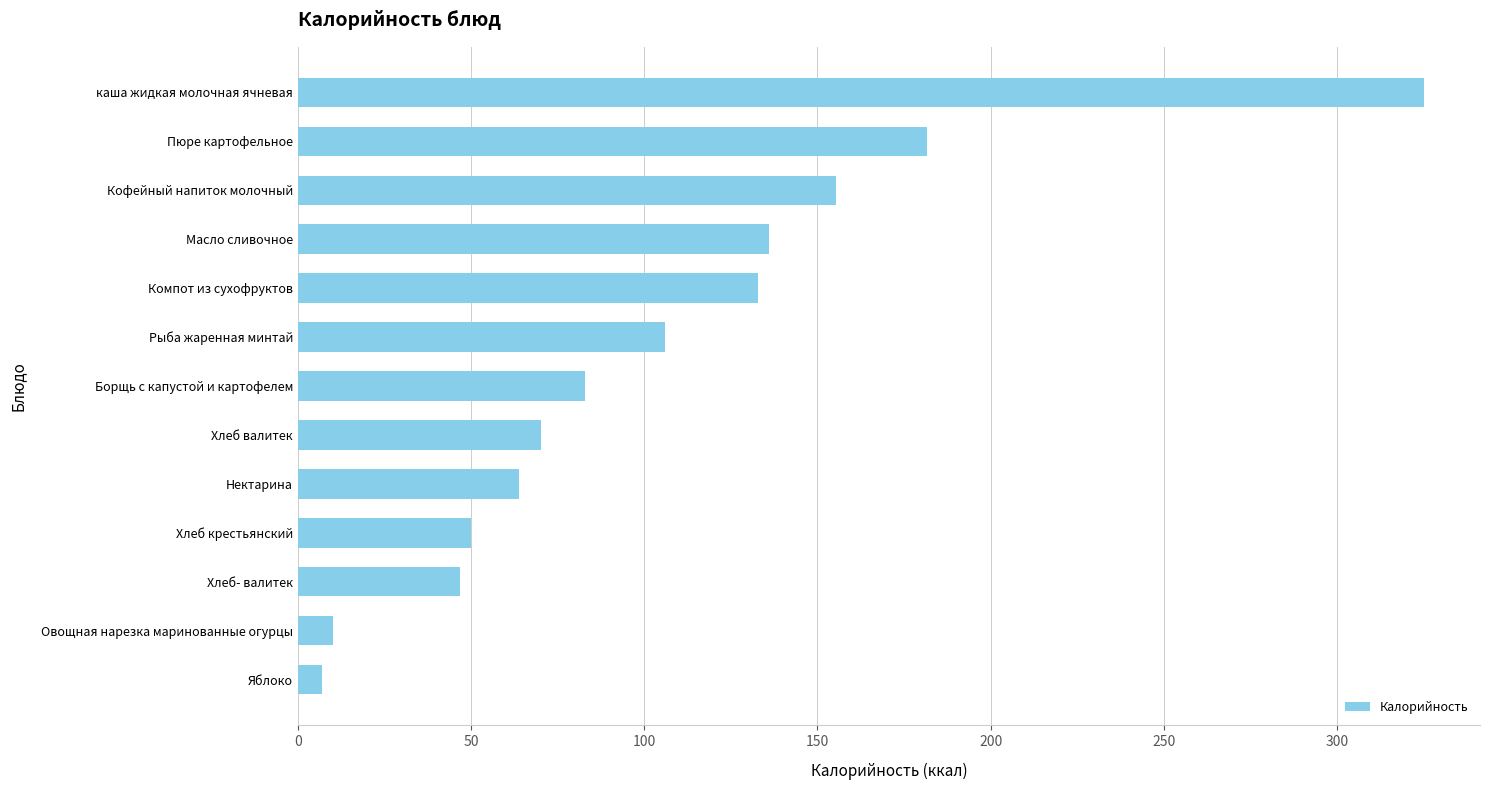

What is the sum of all values?

1367.2